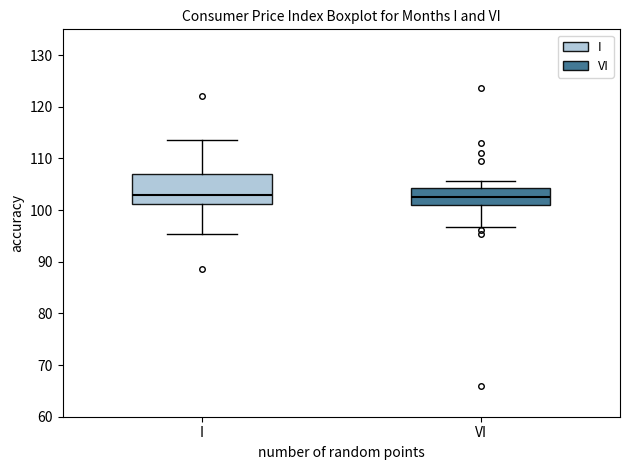

Reading left to right, transcribe this box plot: for each box, give where its median line is, the range the box spans, and where its two whiskers end, as read against the y-axis. The values are not printed on the chart, so give them approximately, as read against the axis.

I: median 103, box 101 to 107, whiskers 95 to 114
VI: median 103, box 101 to 104, whiskers 97 to 106